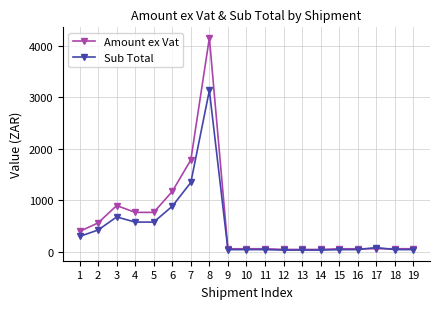

Which series changed the most between 2 and 9?

Amount ex Vat